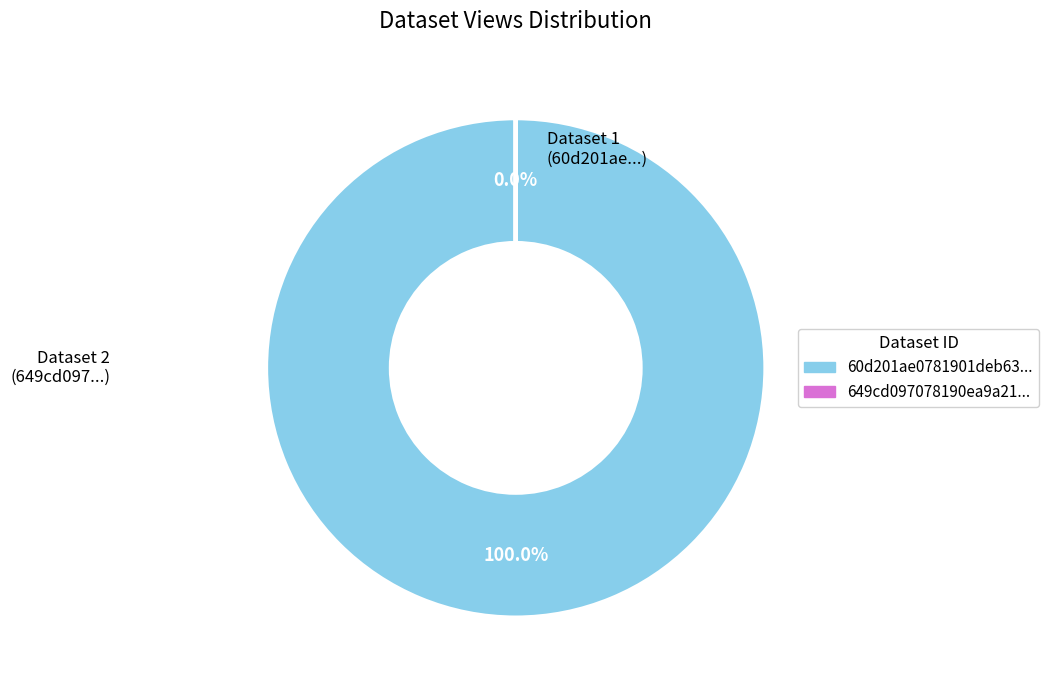

To the nearest percent, what portion does 60d201ae0781901deb633268 represent?

100%